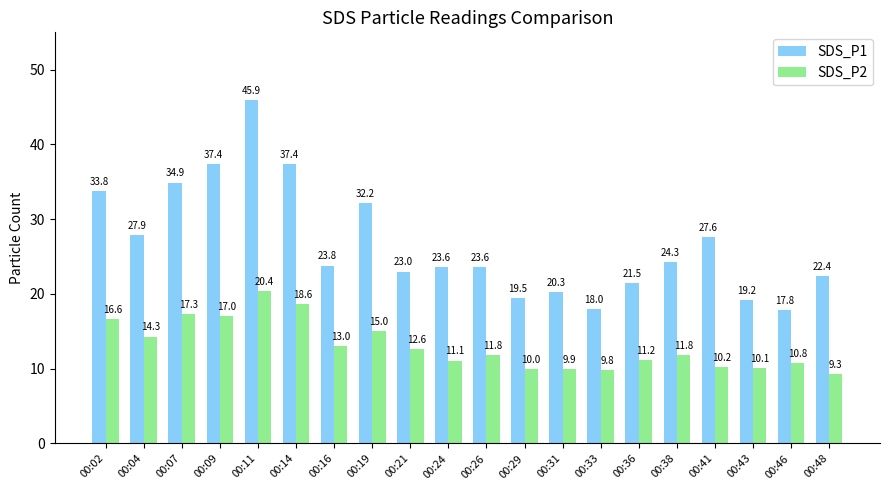

Are the bars grouped side by side (vs. stacked)?

Yes